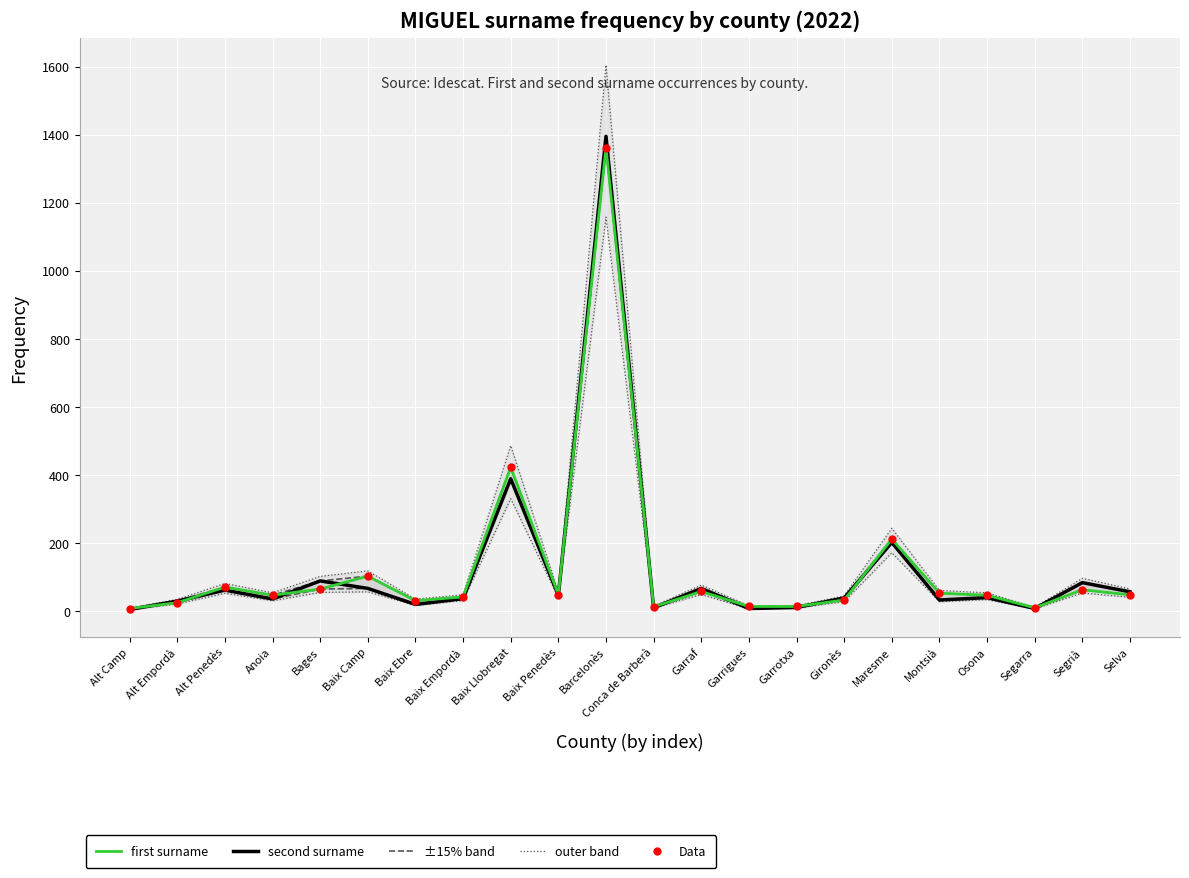

Is the value of Data at Montsià greater than the value of As second surname. Frequency at Bages?

No